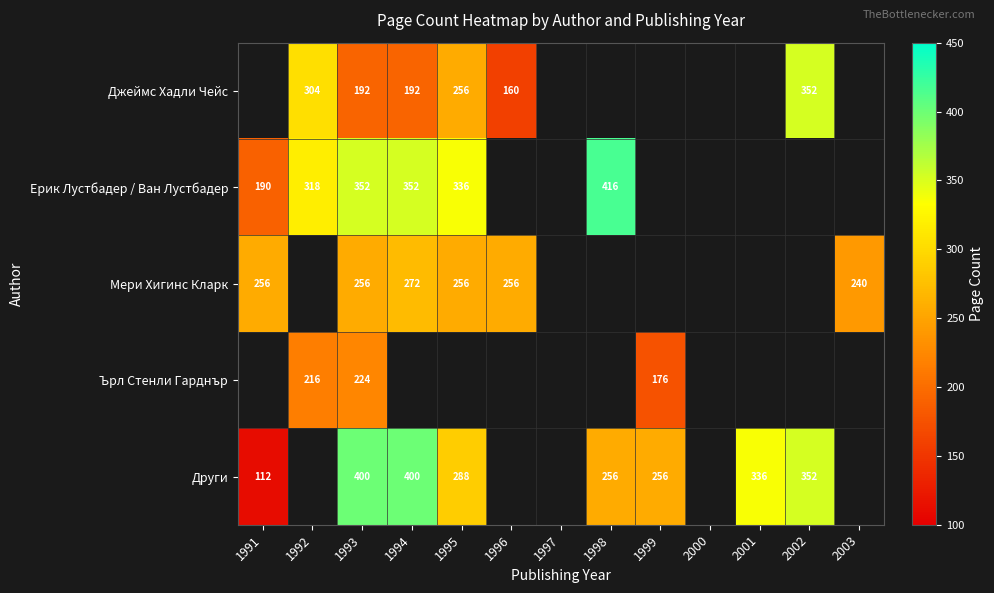

What is the difference between the Ерик Лустбадер / Ван Лустбадер values at 1991 and 1998?

226